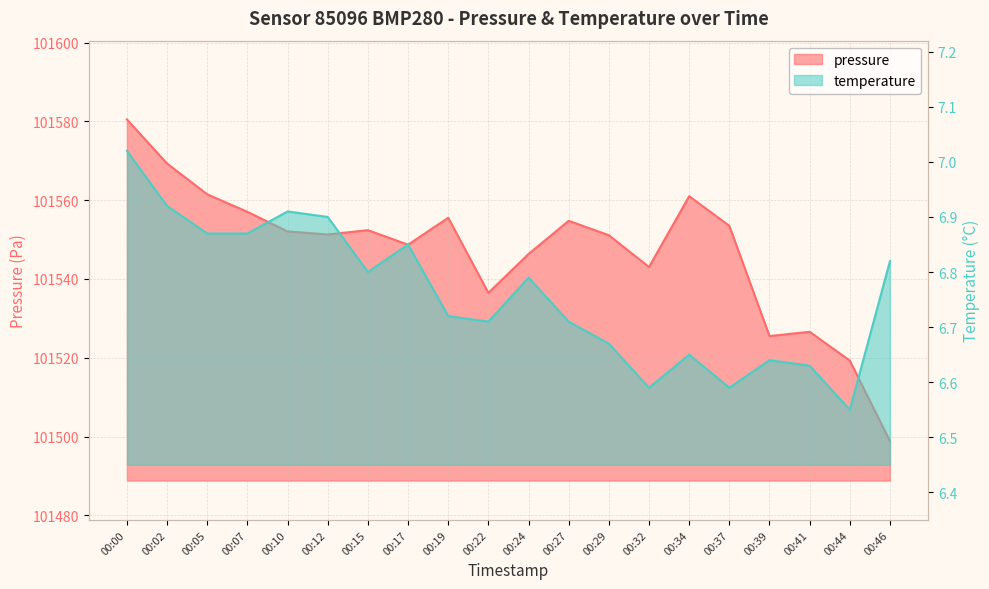

Which series has the largest range (max minus min)?

pressure